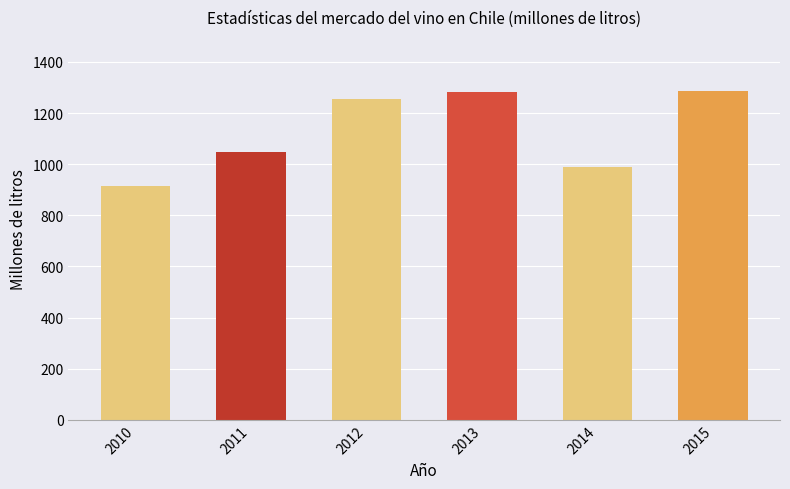

How many categories are shown in the chart?

6